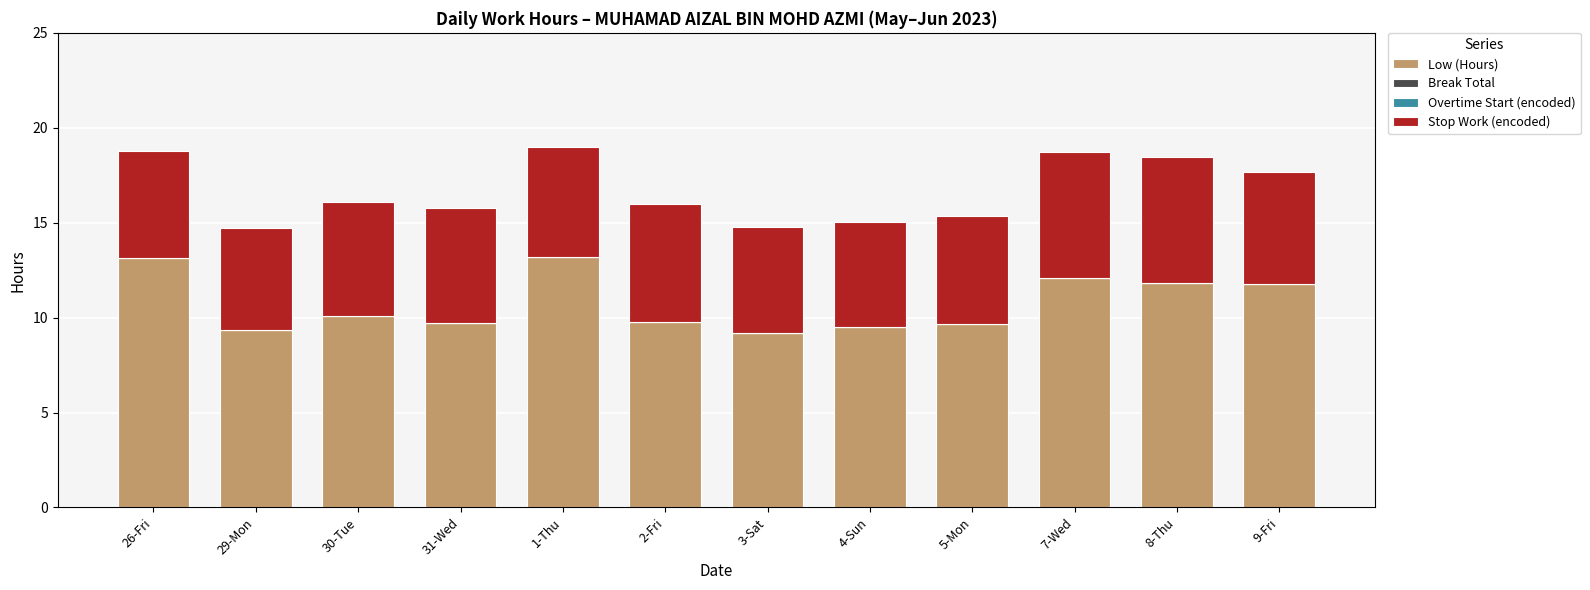

What is the sum of the Low (Hours) values at 31-Wed and 5-Mon?

19.4